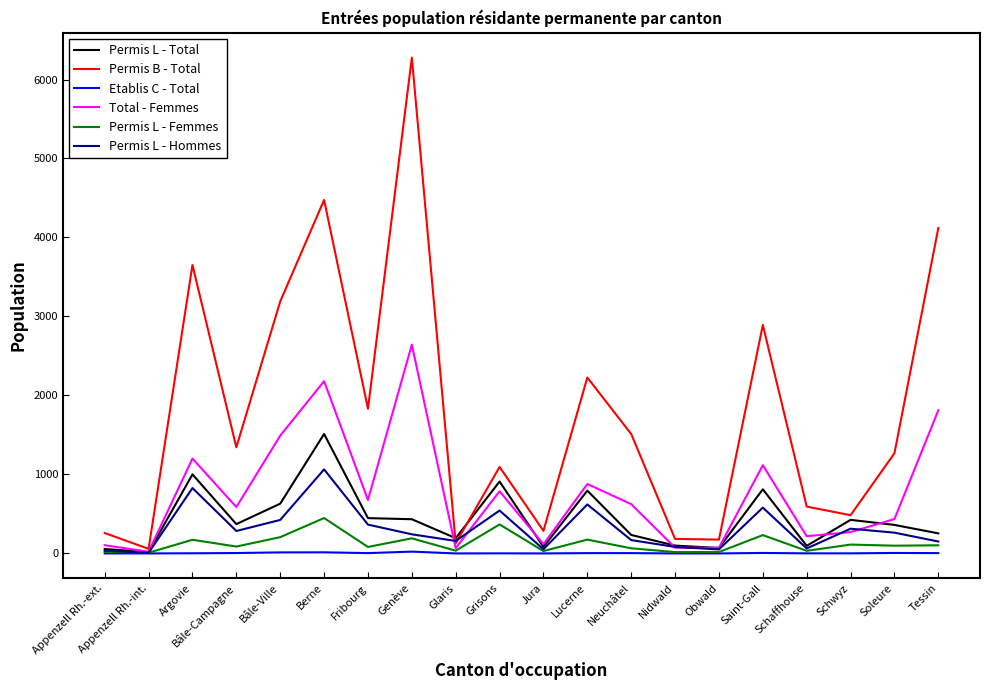

At which category does the chart reach its peak across all series?

Genève